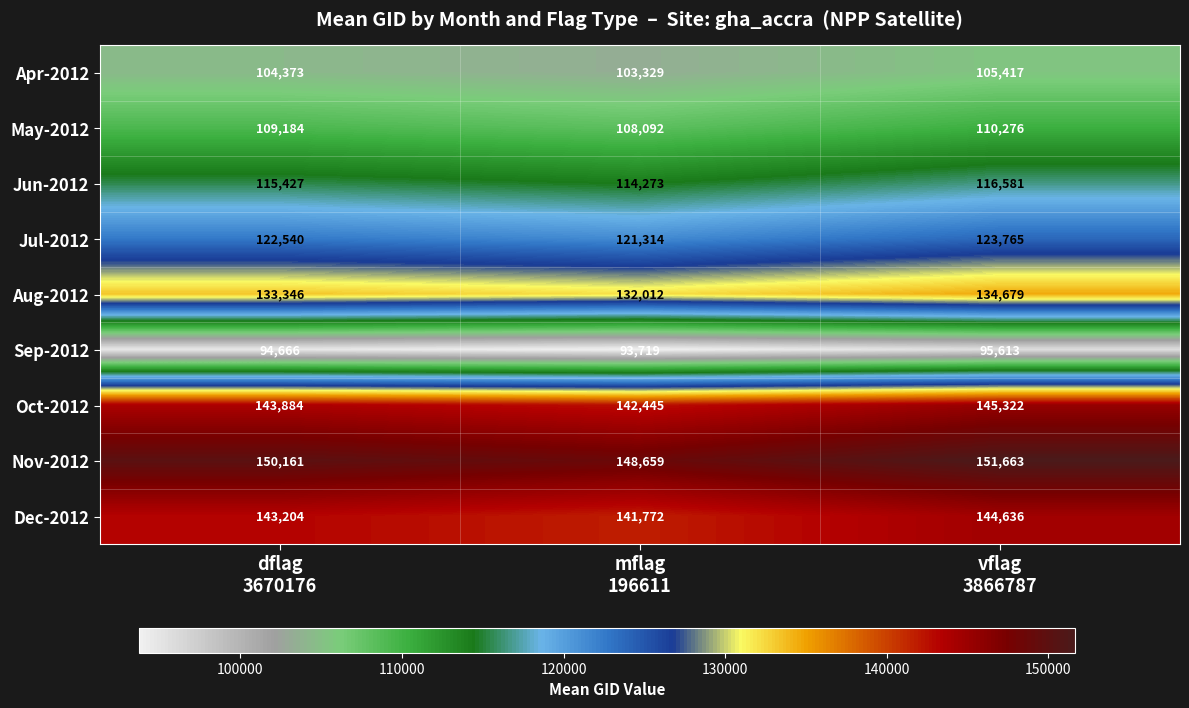

Count the Sep-2012 values in the range 93719 to 95613.

3